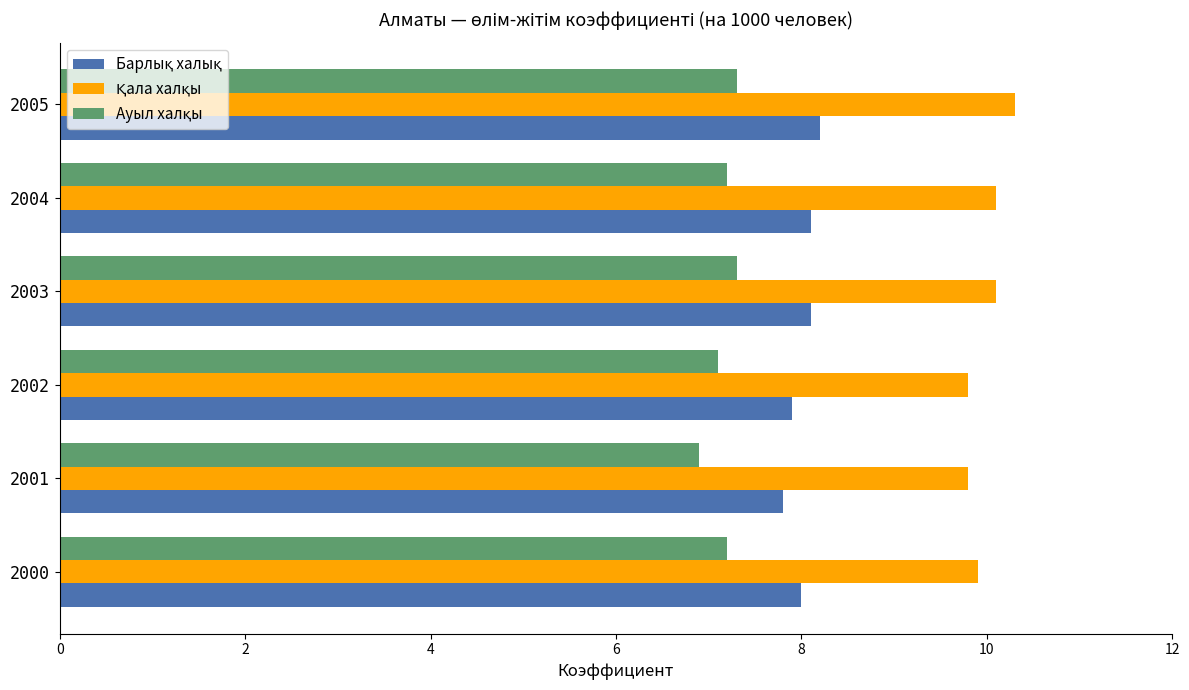

What is the minimum value shown in the chart?

6.9